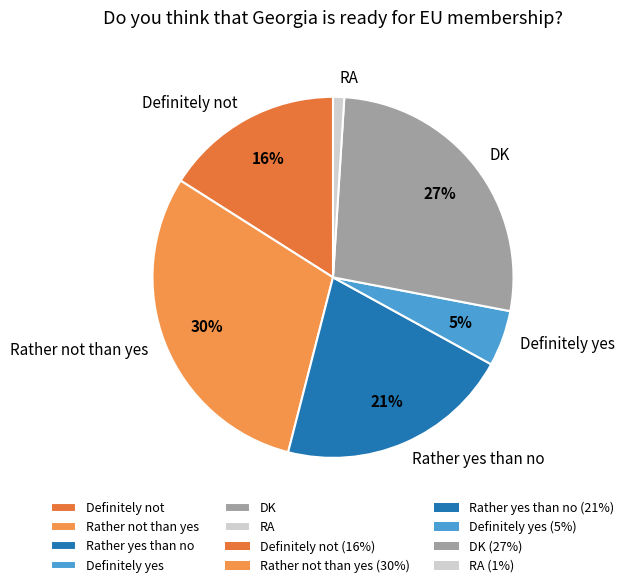

The Rather not than yes slice represents 30% of the pie. True or false?

True